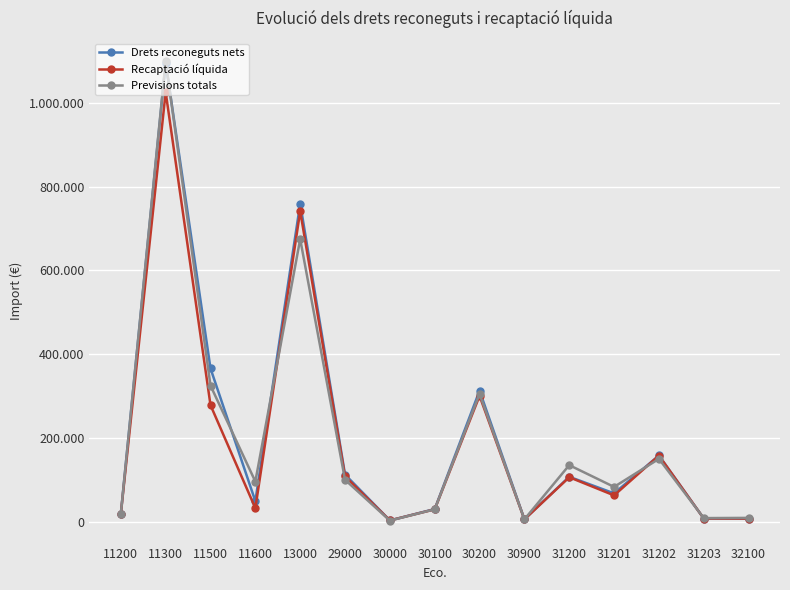

What is the value of the Drets reconeguts nets point at the 5th from the left?

759677.9